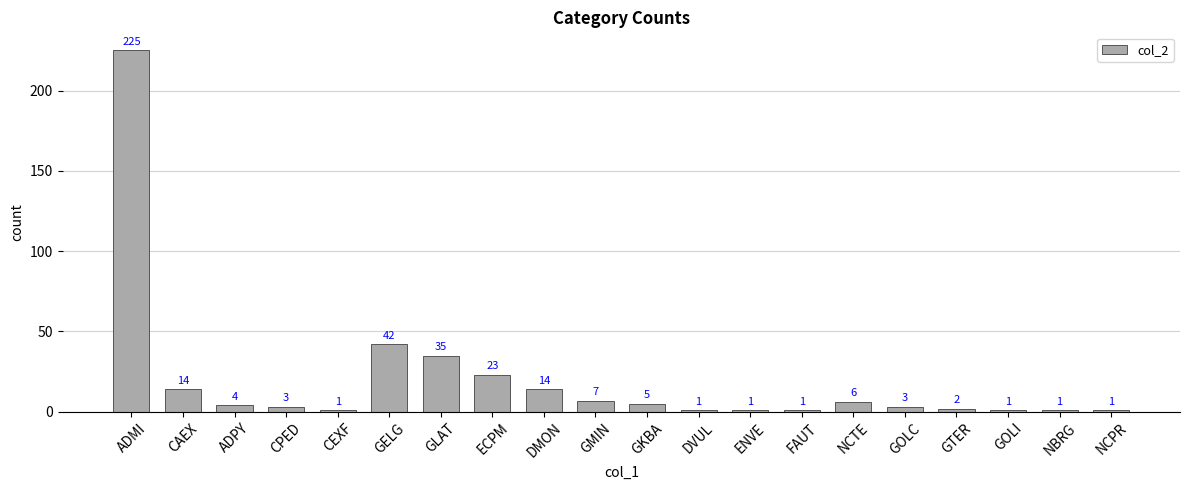

Between CAEX and NCTE, which is larger?

CAEX